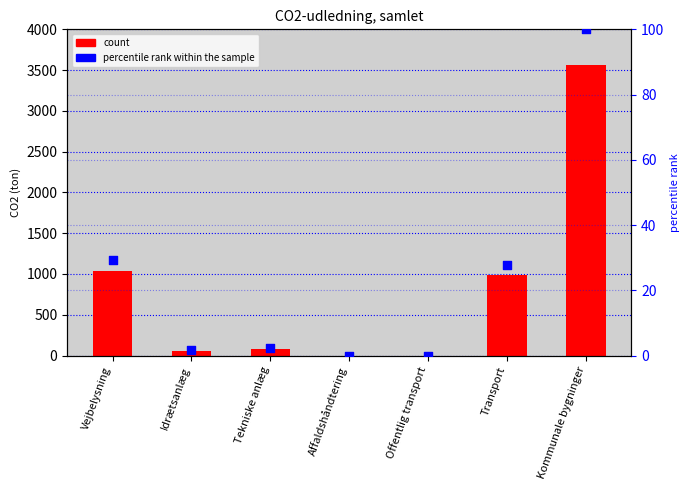

Which series reaches the minimum Y coordinate?

col_1